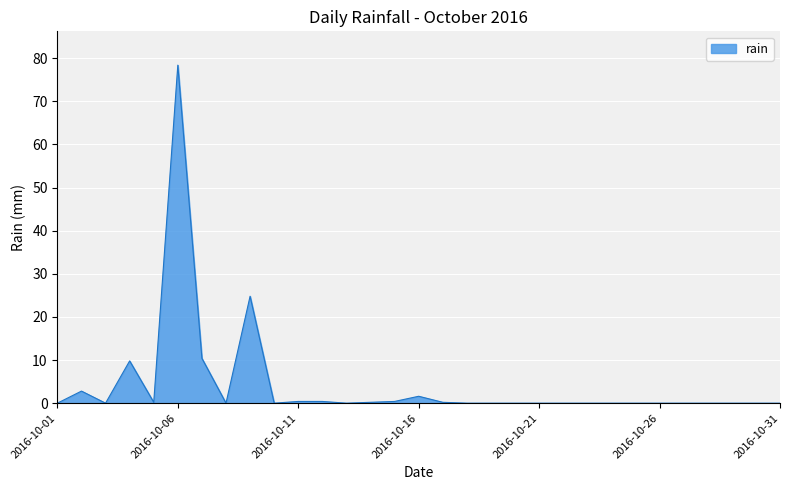

How many lines are shown in the chart?

1